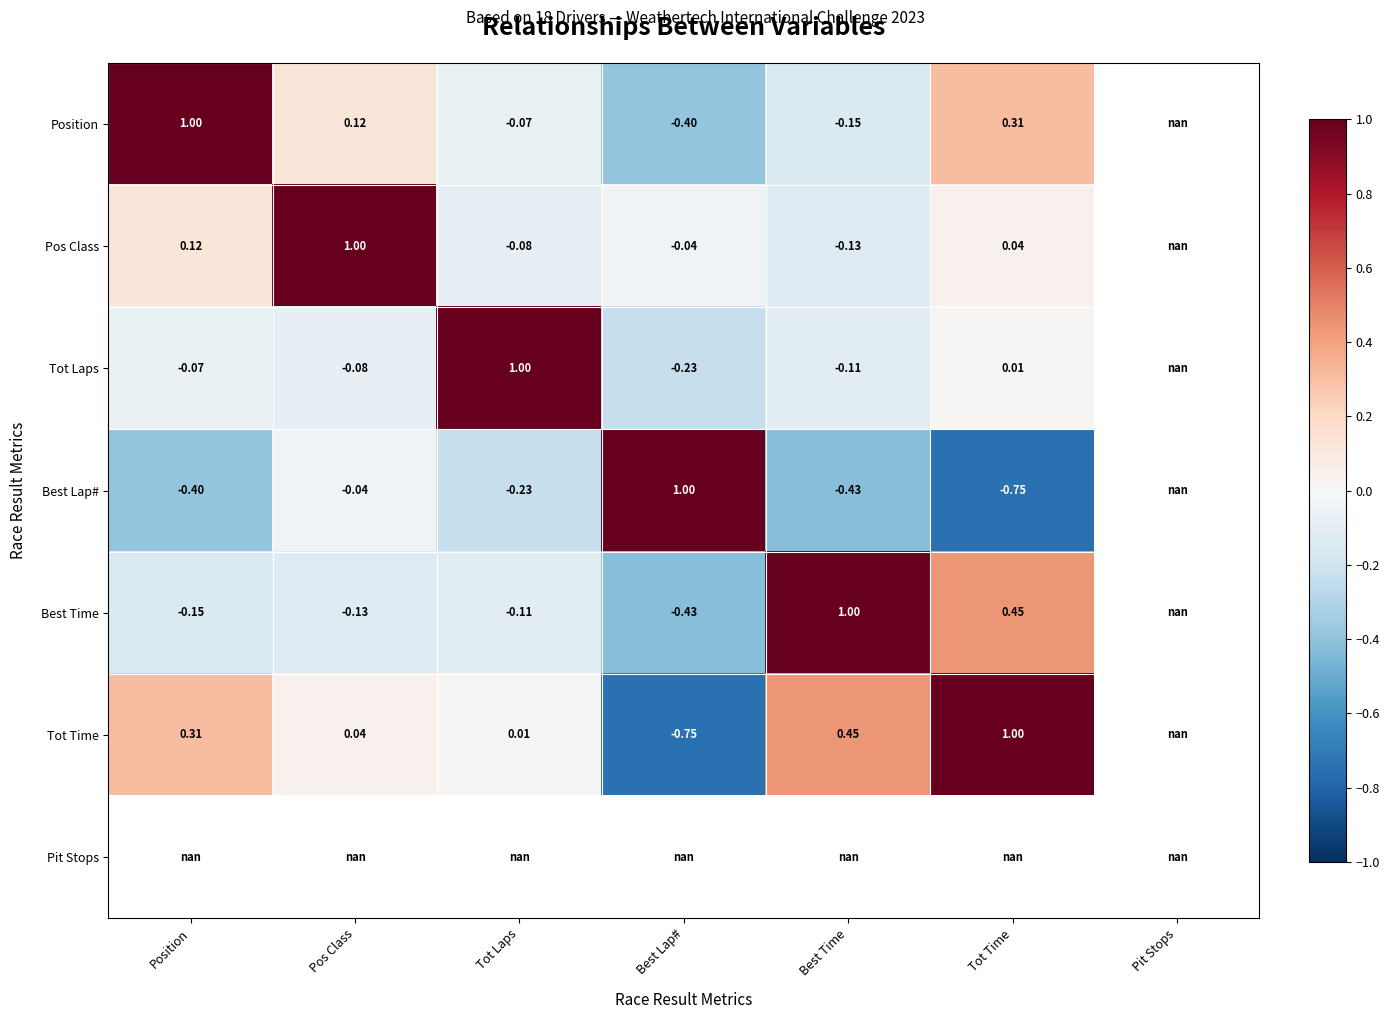

At which category does the chart reach its peak across all series?

Position